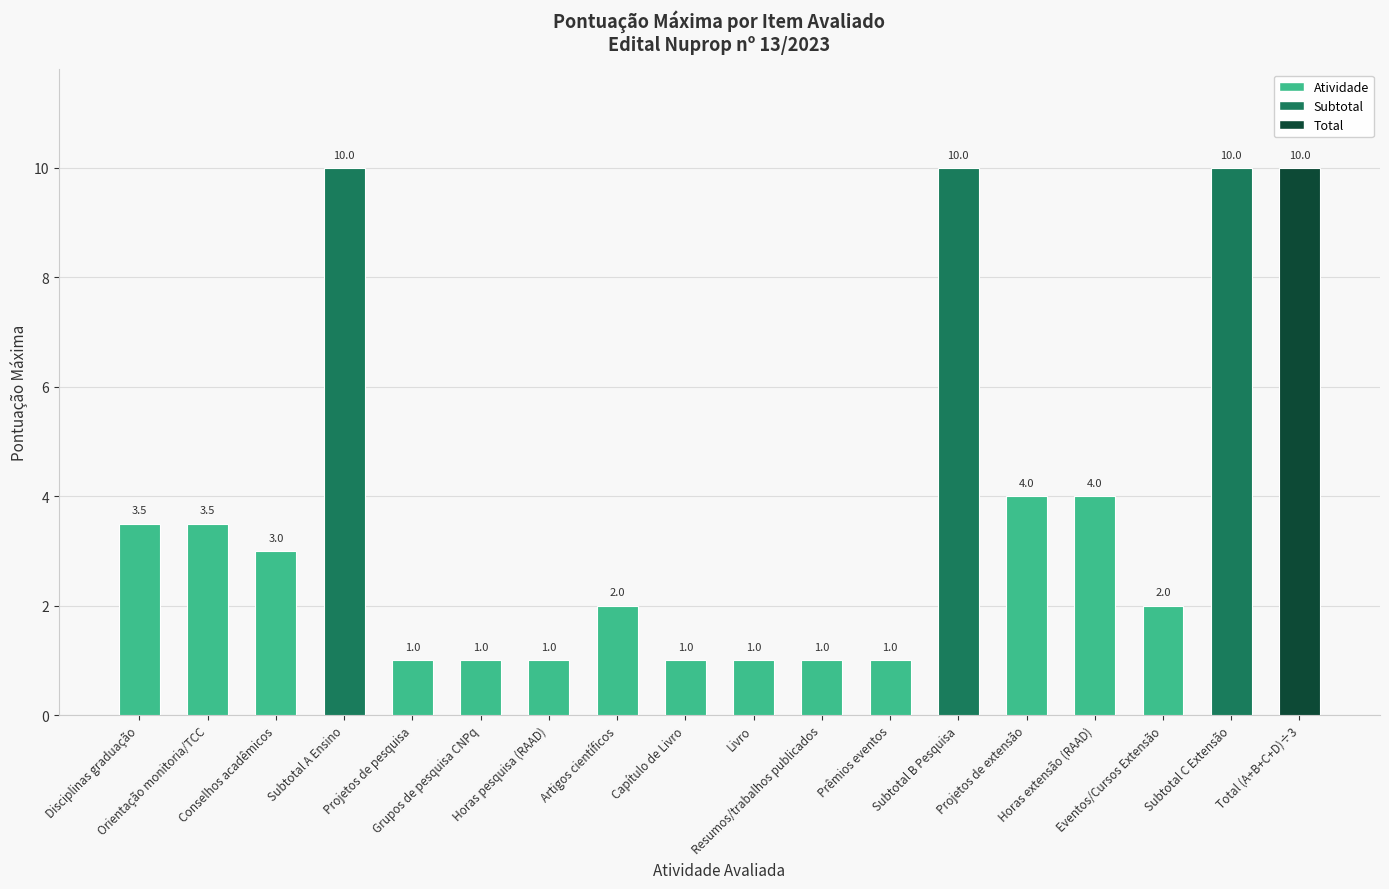

Reading left to right, extract all data points from this chart.

3.5	3.5	3.0	10.0	1.0	1.0	1.0	2.0	1.0	1.0	1.0	1.0	10.0	4.0	4.0	2.0	10.0	10.0